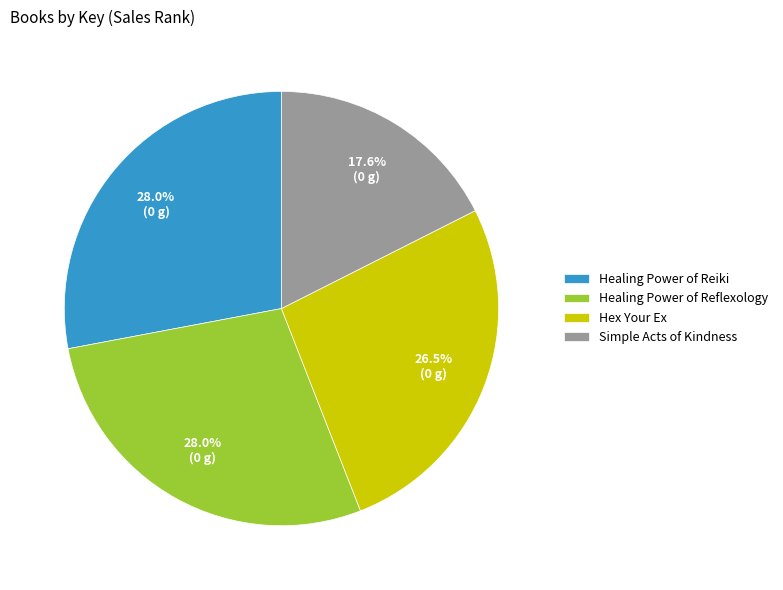

What is the ratio of the value at Simple Acts of Kindness to the value at Healing Power of Reflexology?

0.6